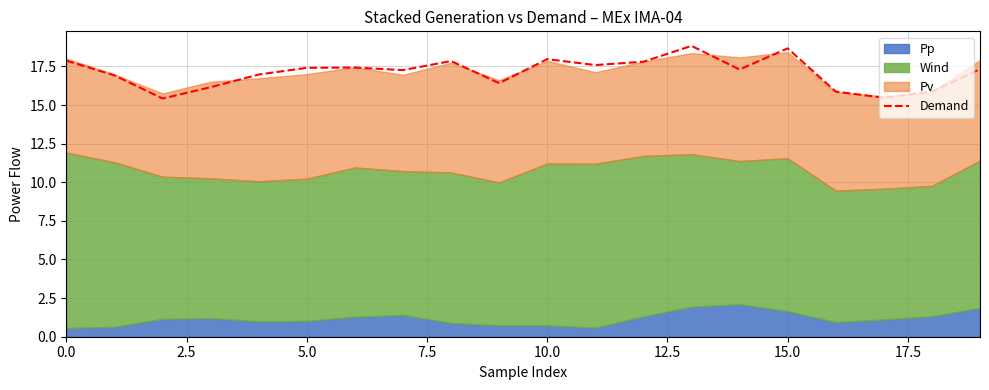

What is the label of the 9th point from the right?

11